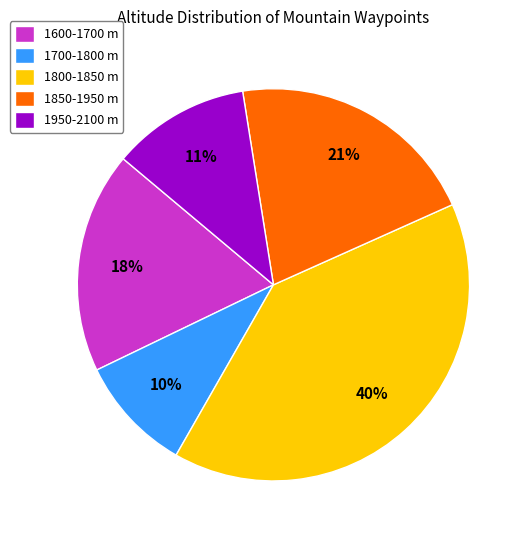

Is there a majority slice in this chart?

No